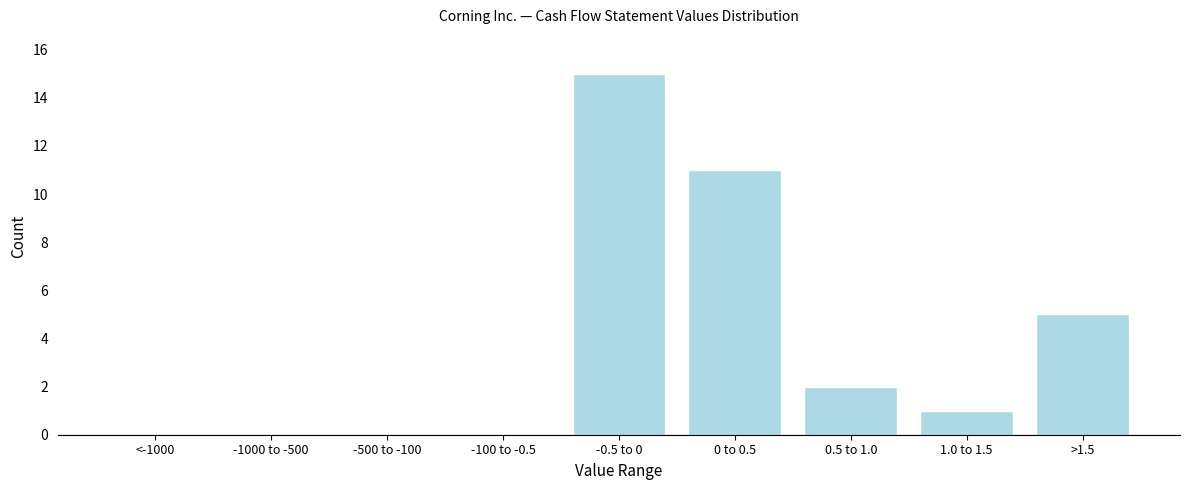

Reading left to right, list all the values displayed in this chart.

<-1000=0	-1000 to -500=0	-500 to -100=0	-100 to -0.5=0	-0.5 to 0=15	0 to 0.5=11	0.5 to 1.0=2	1.0 to 1.5=1	>1.5=5